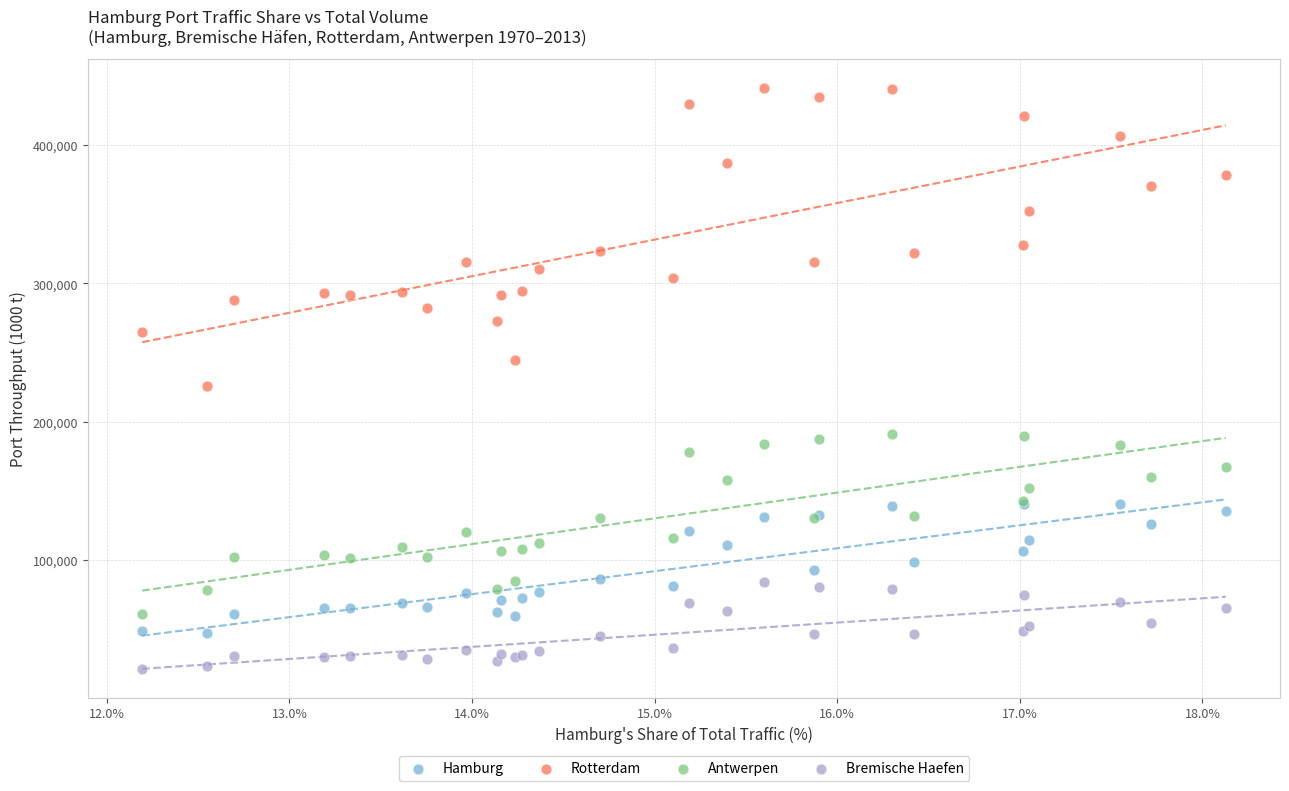

Across all series, what Y value is closest to 231452?

225790.0